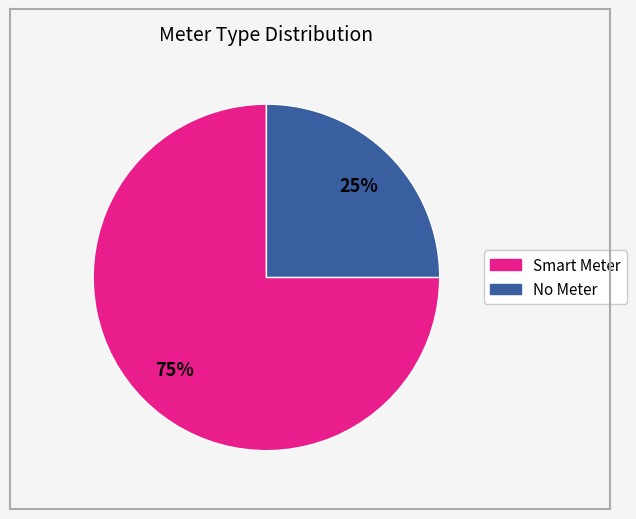

To the nearest percent, what is the average slice percentage?

50%